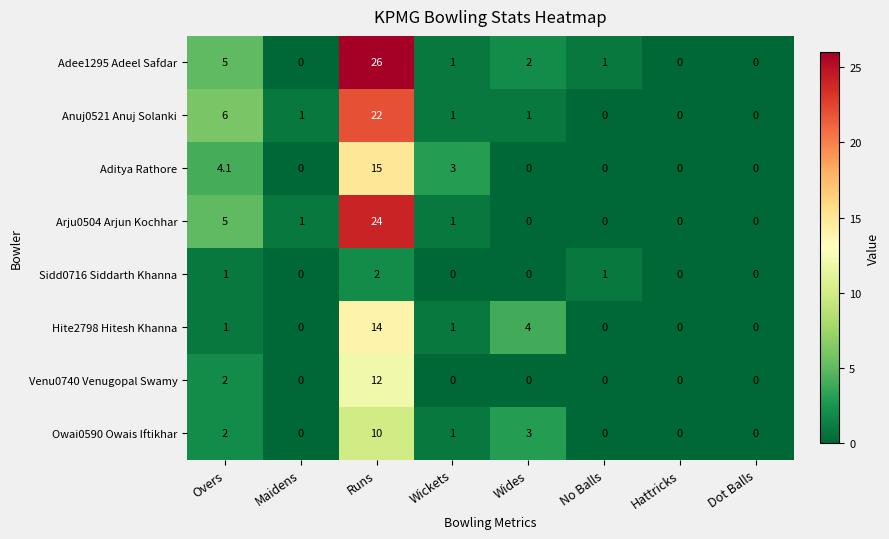

Which series changed the most between Overs and Wickets?

Anuj0521 Anuj Solanki